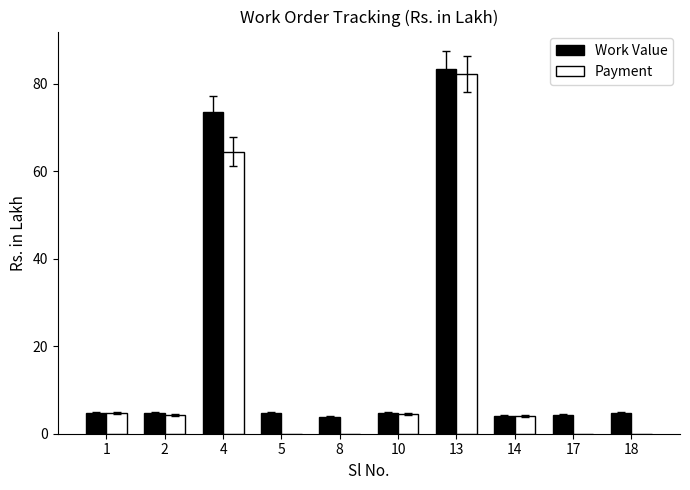

What is the greatest value displayed?

83.4